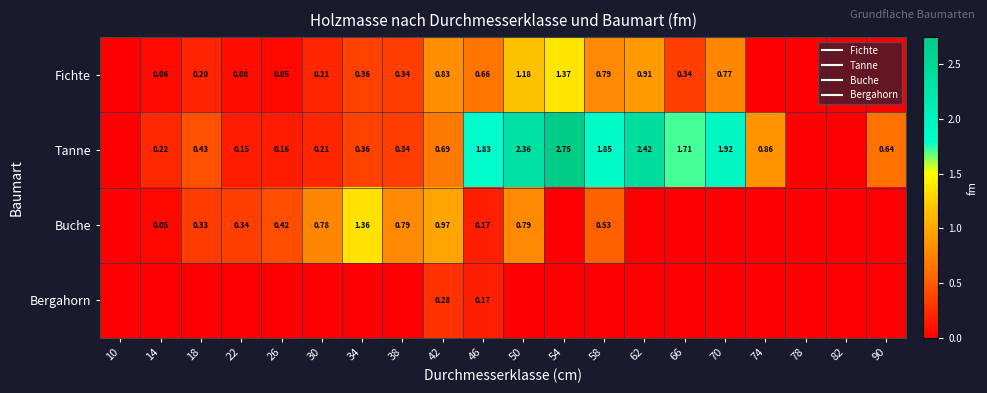

True or false: Tanne has a value of 0.2 at 42.

False